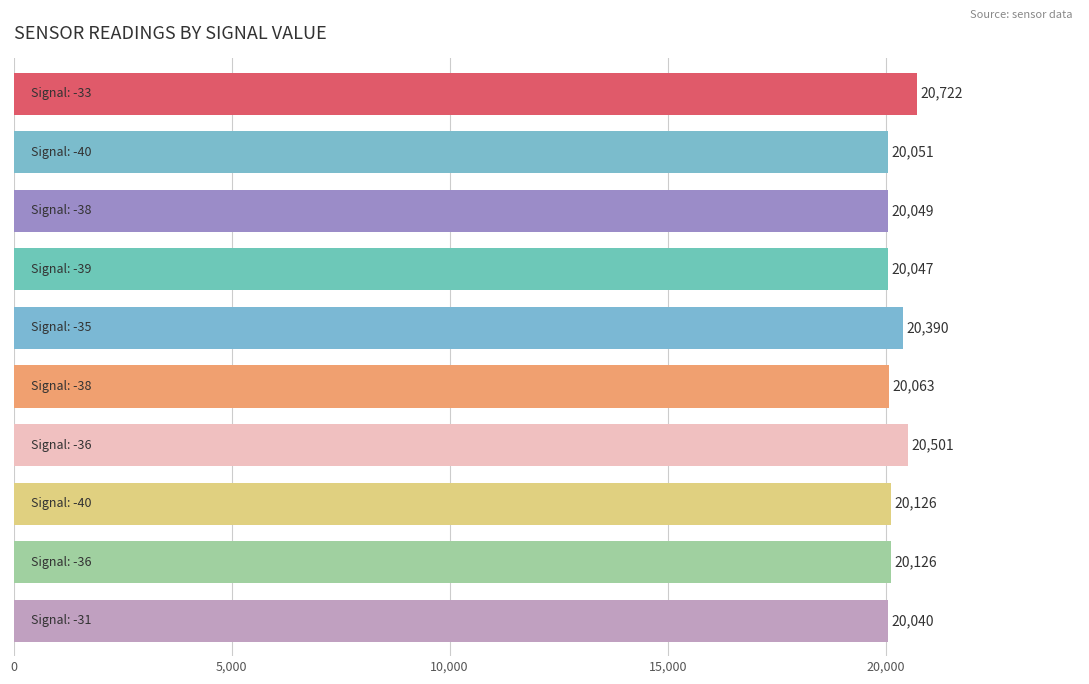

How many data points are less than 20126?

5